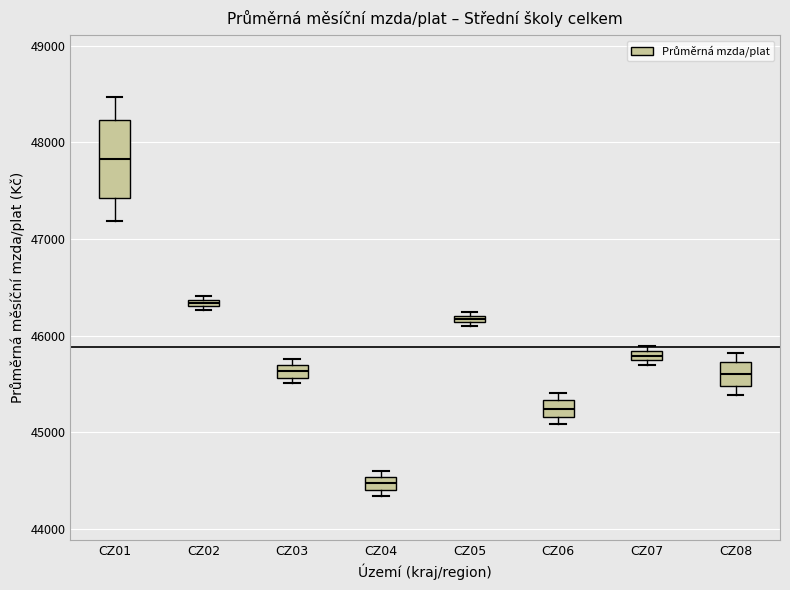

Which box's median line is the lowest?

CZ04